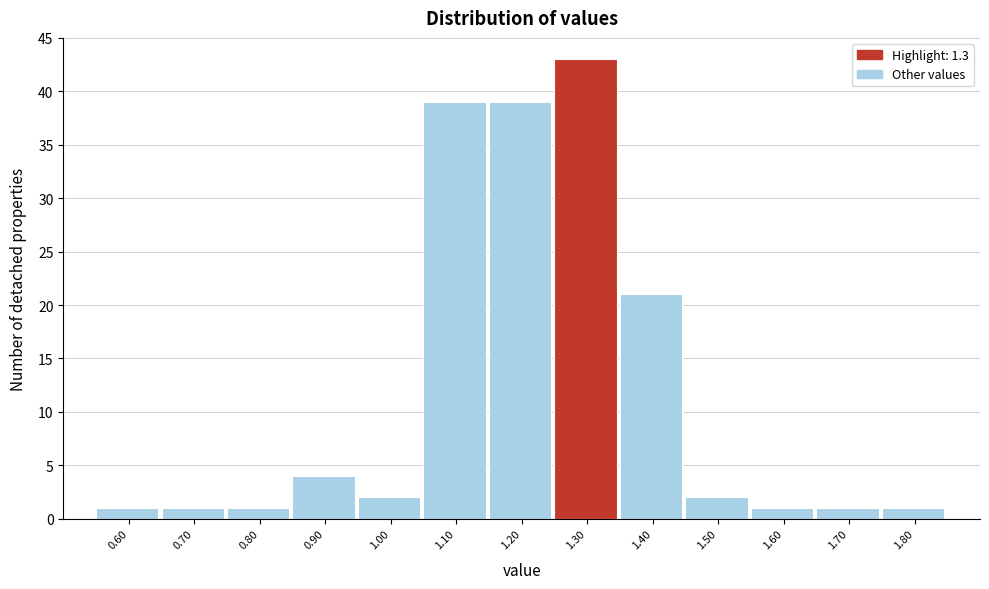

Reading left to right, list all the values displayed in this chart.

1	1	1	4	2	39	39	43	21	2	1	1	1